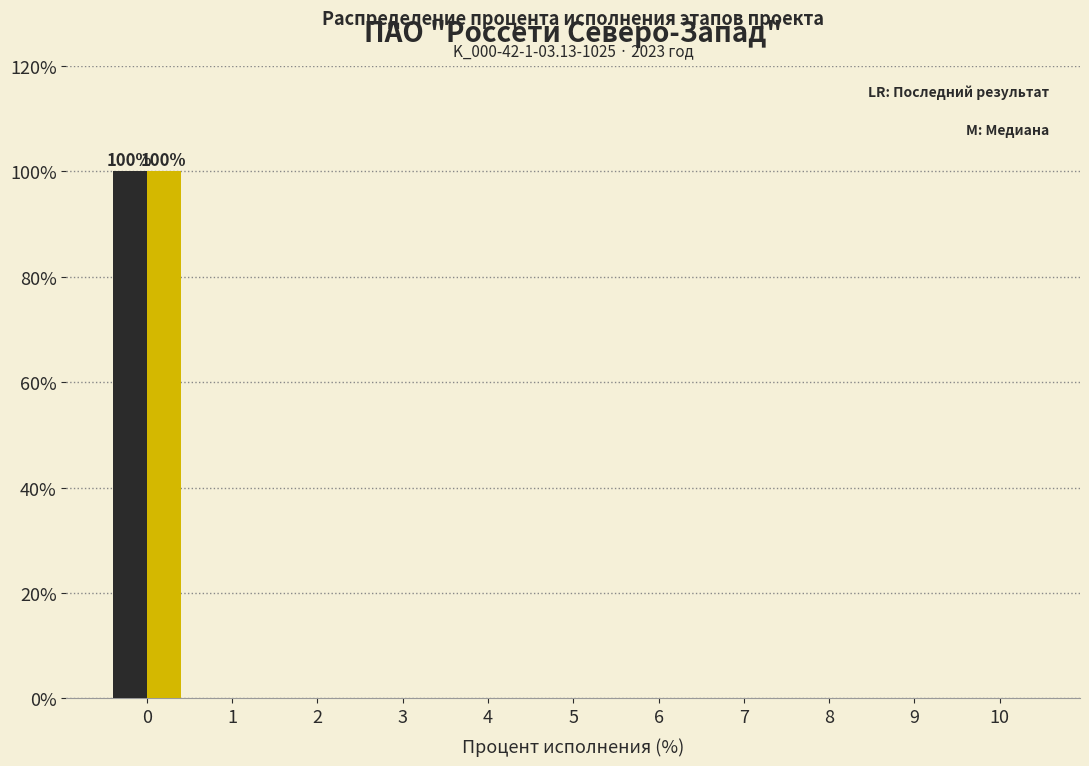

What is the greatest value displayed?

100